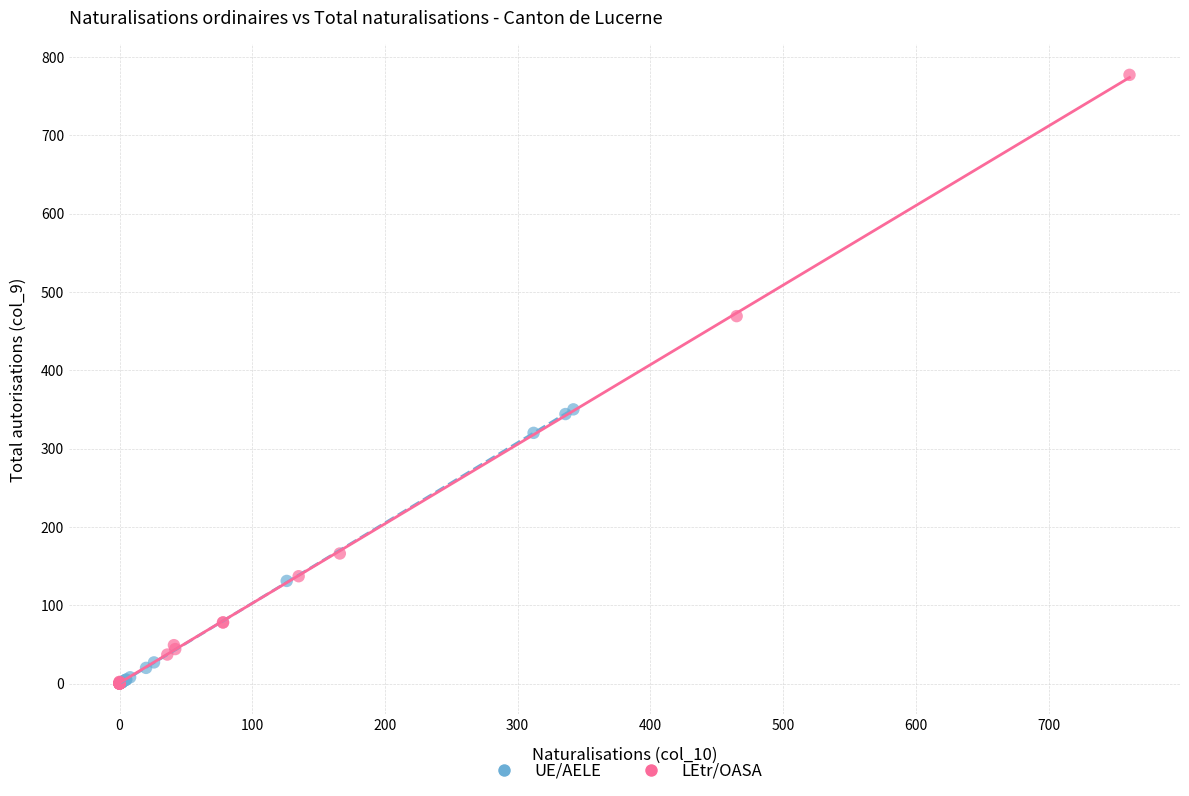

What are all the series names shown in the legend?

UE/AELE, LEtr/OASA